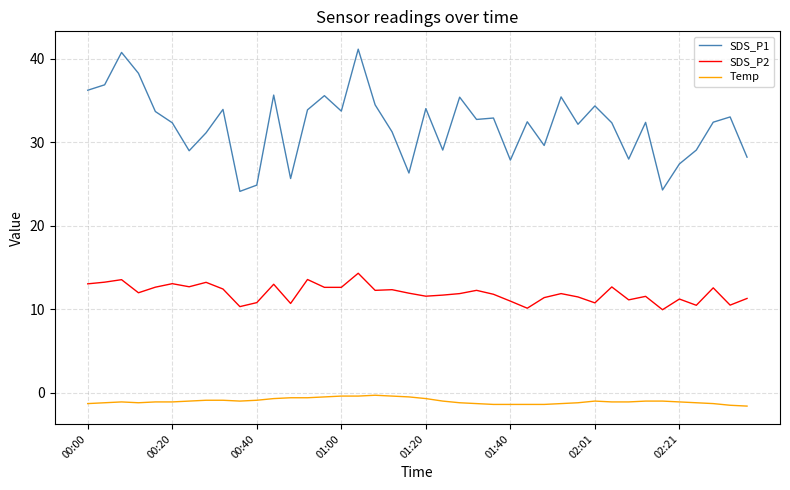

What is the maximum value shown in the chart?

41.2